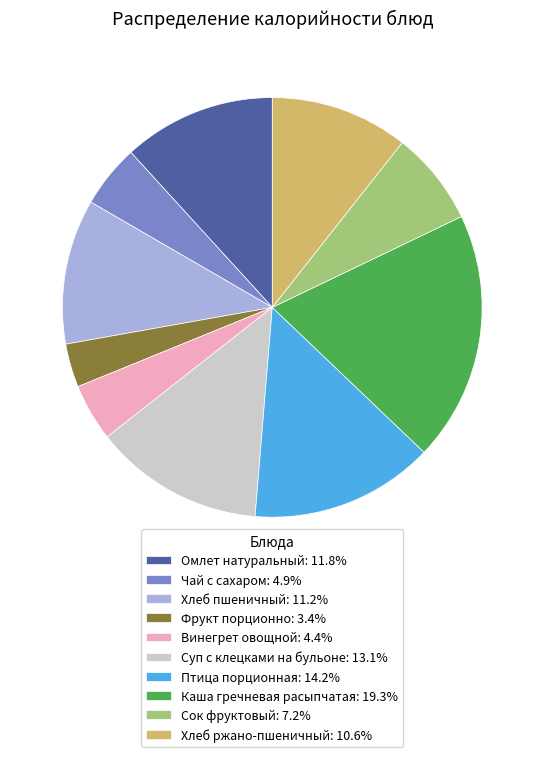

How many slices are in this pie chart?

10